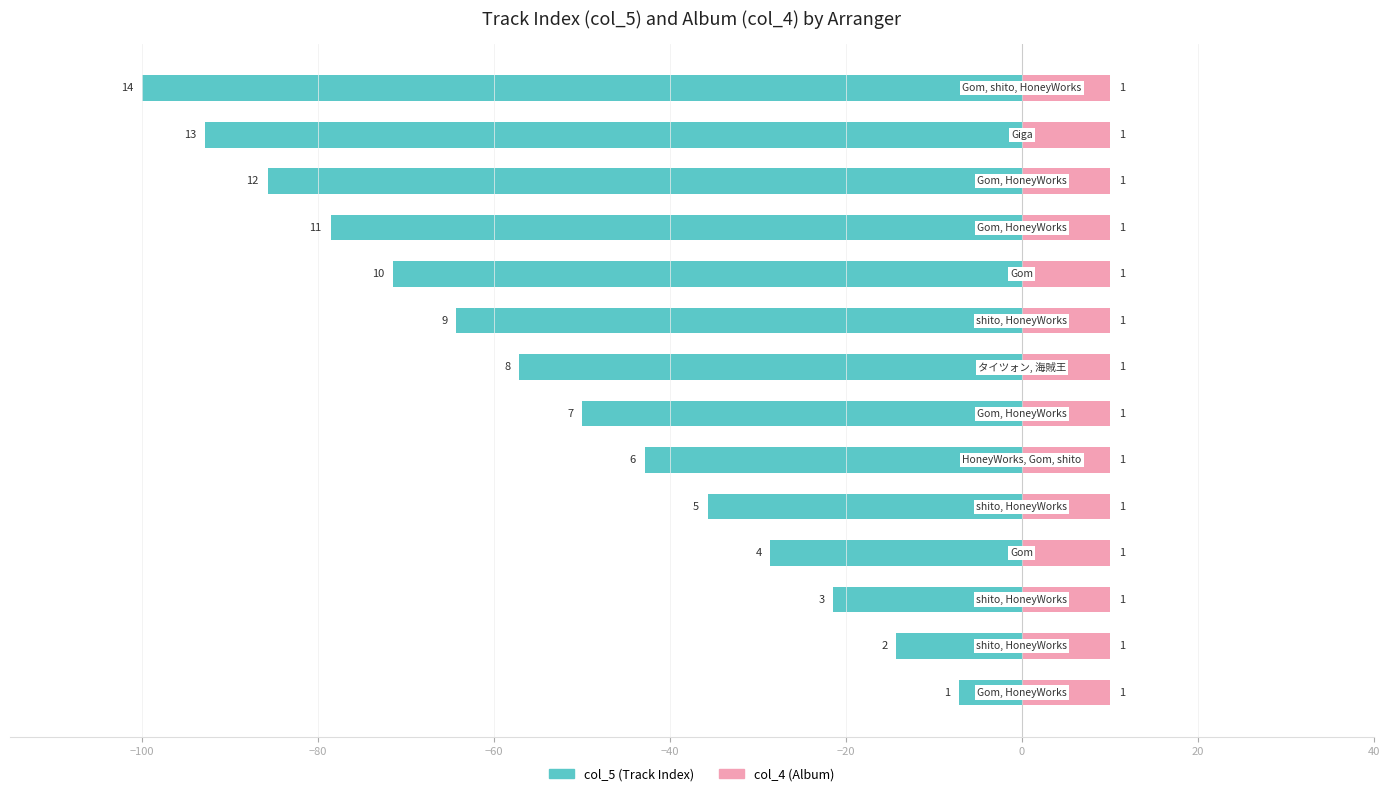

Which series has the widest spread of values?

col_5